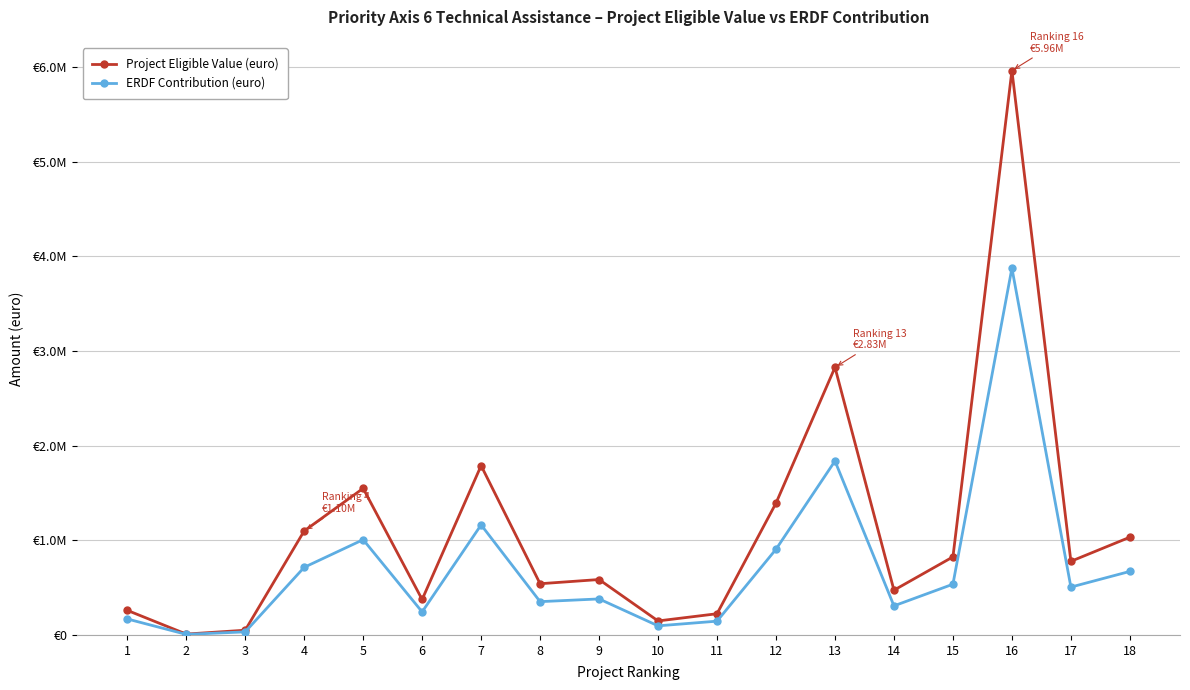

At which label does Project Eligible Value (euro) reach its peak?

16